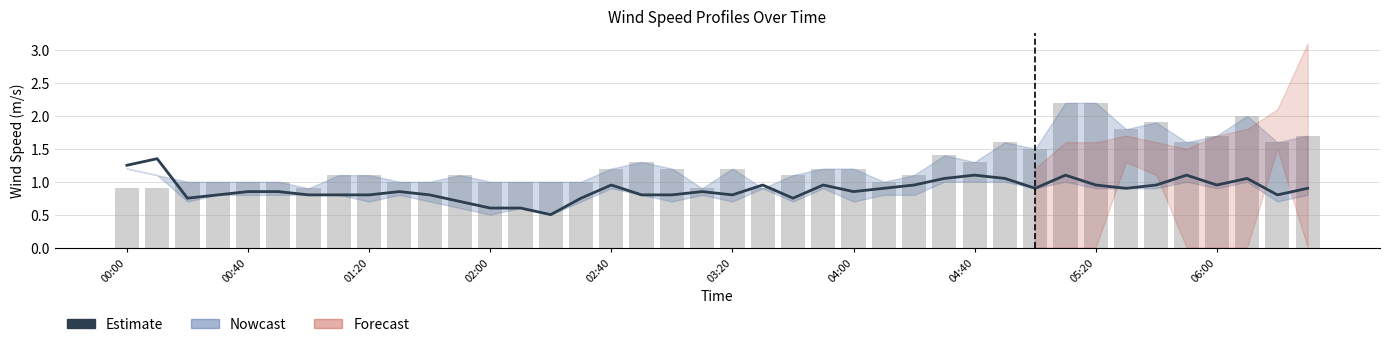

The value of Estimate at 02:40 is 0.5. True or false?

False